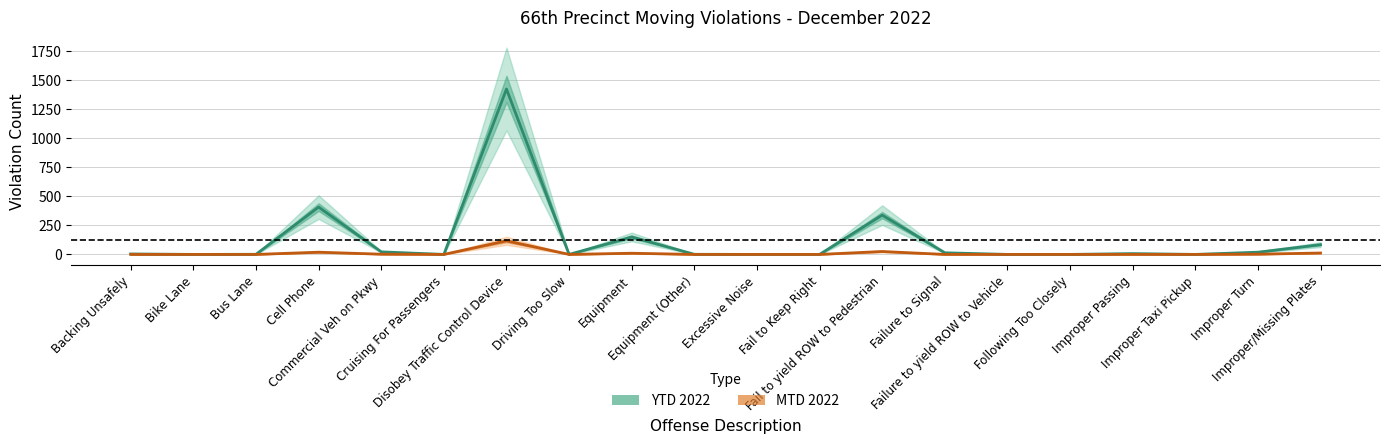

What is the label of the 9th point from the left?

Equipment